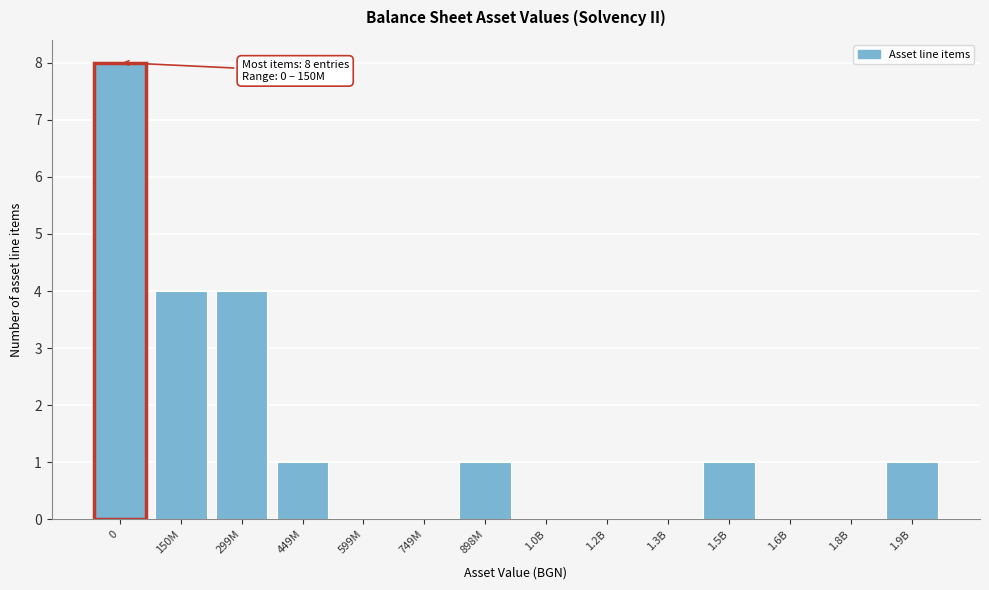

Reading left to right, list all the values displayed in this chart.

0=8	150M=4	299M=4	449M=1	599M=0	749M=0	898M=1	1.0B=0	1.2B=0	1.3B=0	1.5B=1	1.6B=0	1.8B=0	1.9B=1